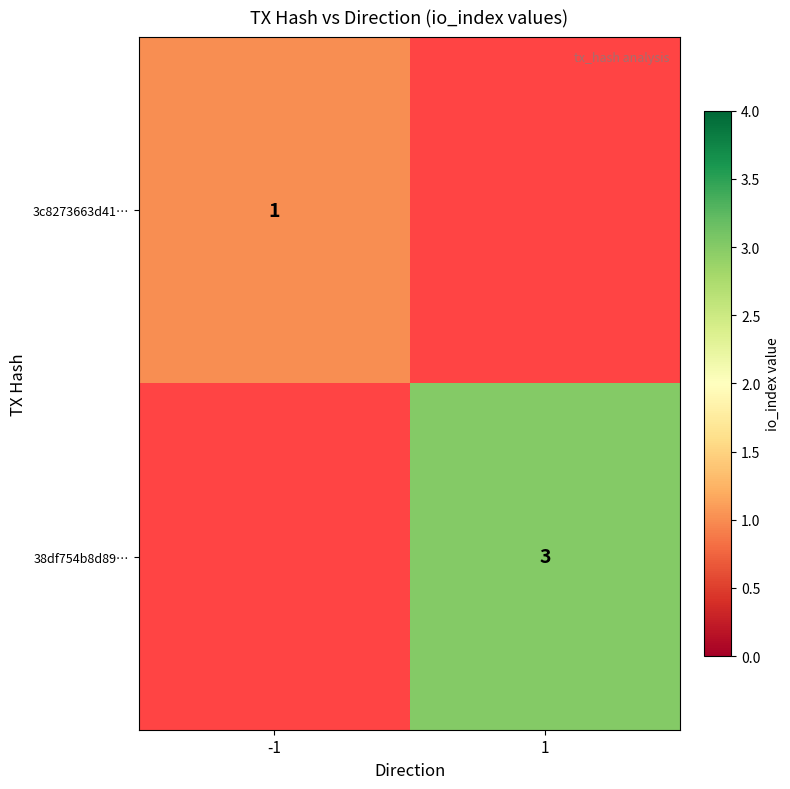

The value of 3c8273663d41… at -1 is 1. True or false?

True